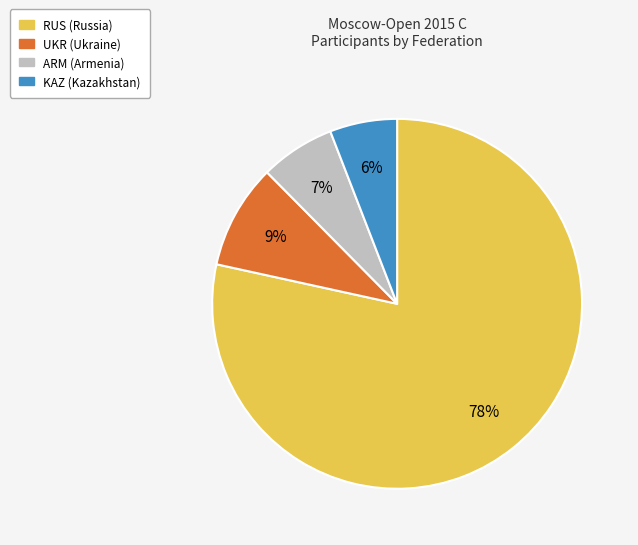

To the nearest percent, what portion does ARM represent?

7%